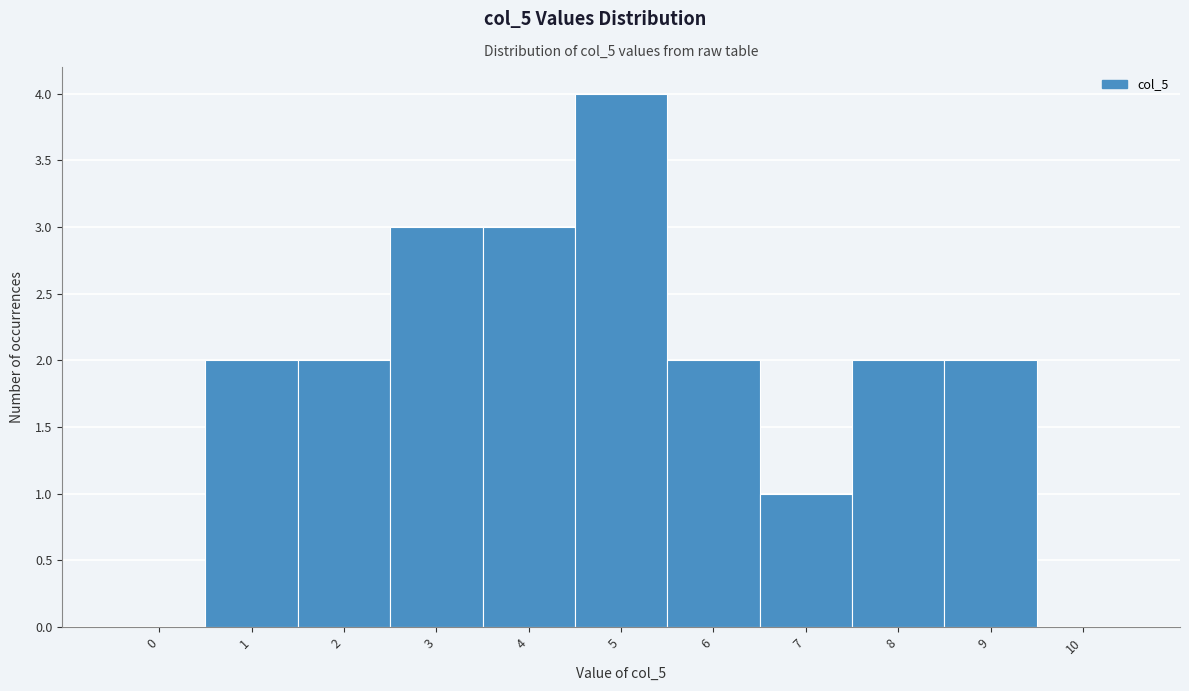

Reading right to left, list all the values displayed in this chart.

10=0	9=2	8=2	7=1	6=2	5=4	4=3	3=3	2=2	1=2	0=0